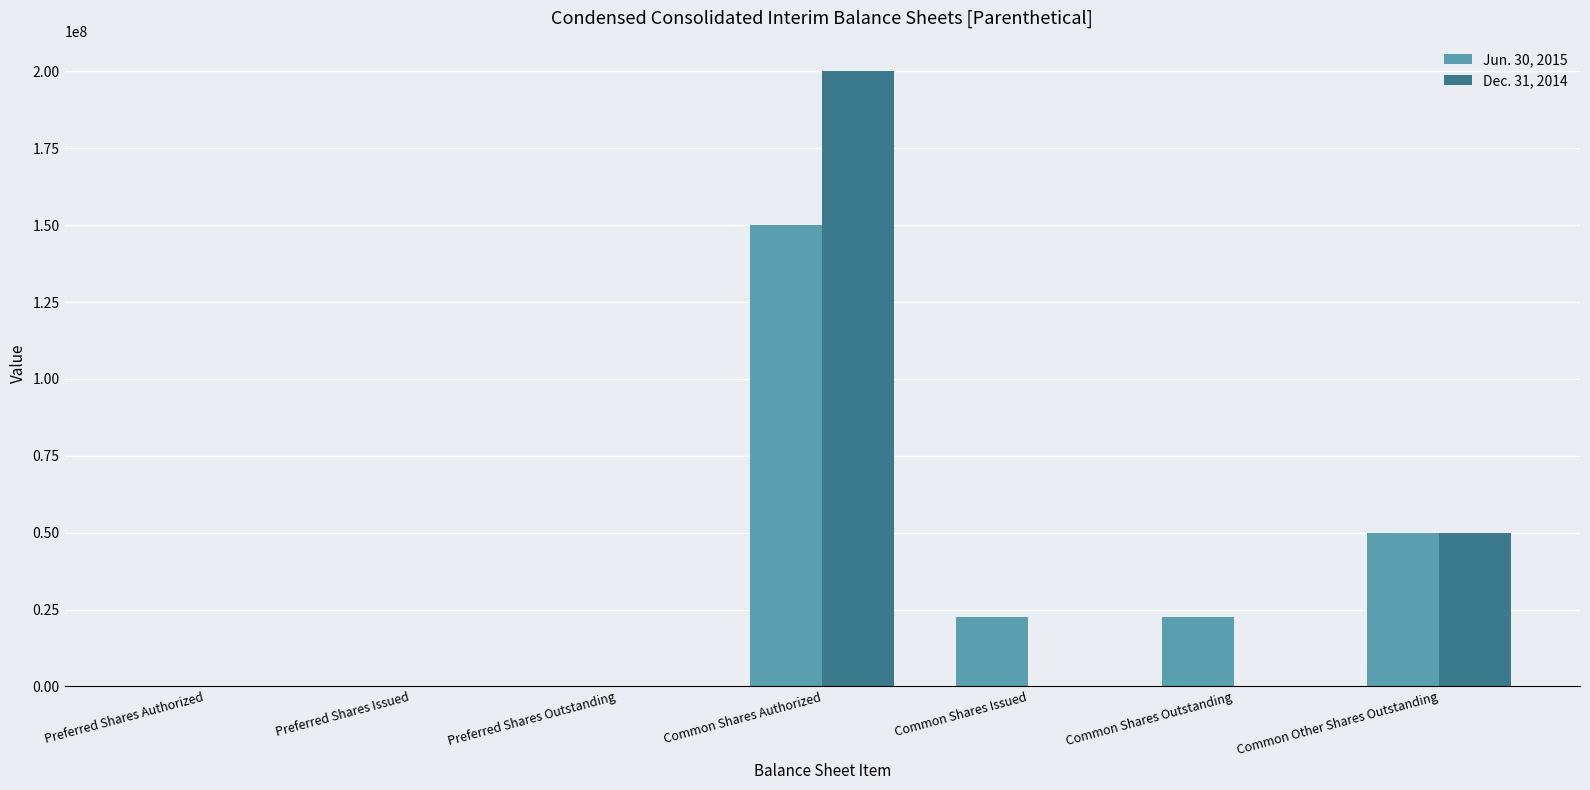

Is the value of Jun. 30, 2015 at Common Shares Issued greater than the value of Dec. 31, 2014 at Preferred Shares Authorized?

Yes